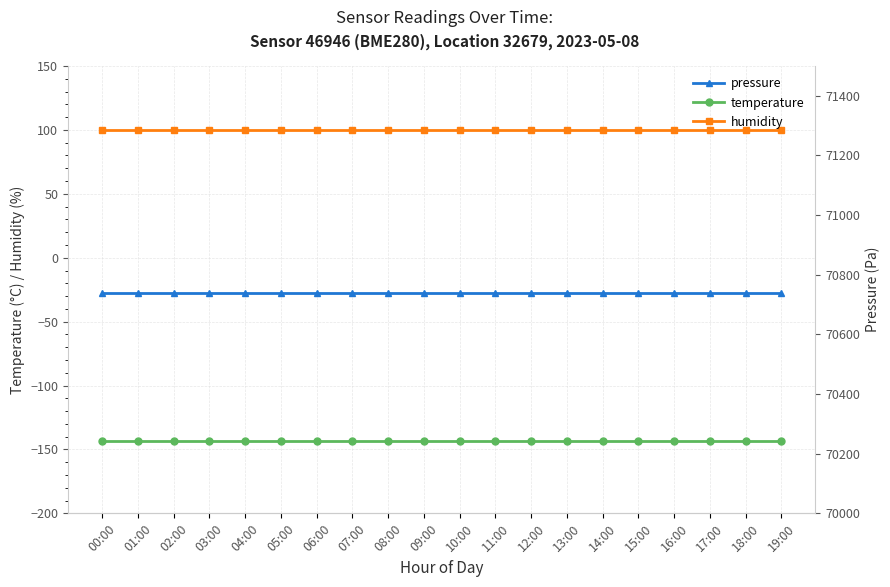

Between 10:00 and 16:00, which is larger?

10:00